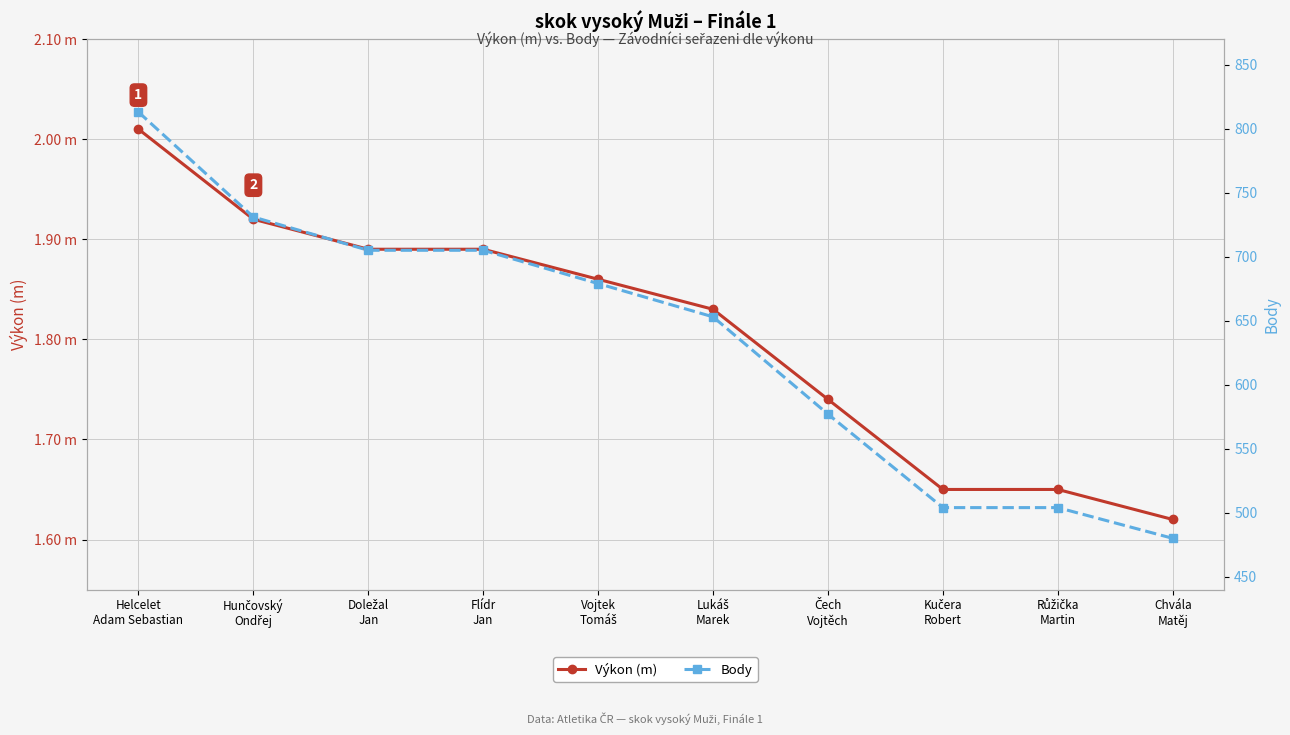

True or false: Výkon (m) and Body intersect in this chart.

False